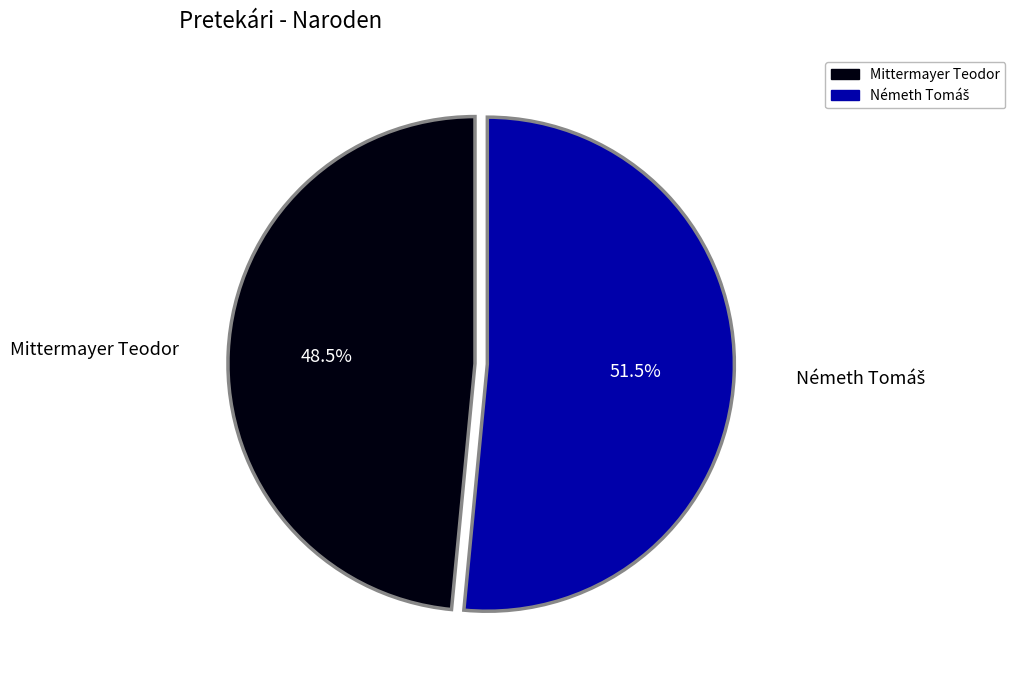

What is the smallest slice in the pie chart?

Mittermayer Teodor